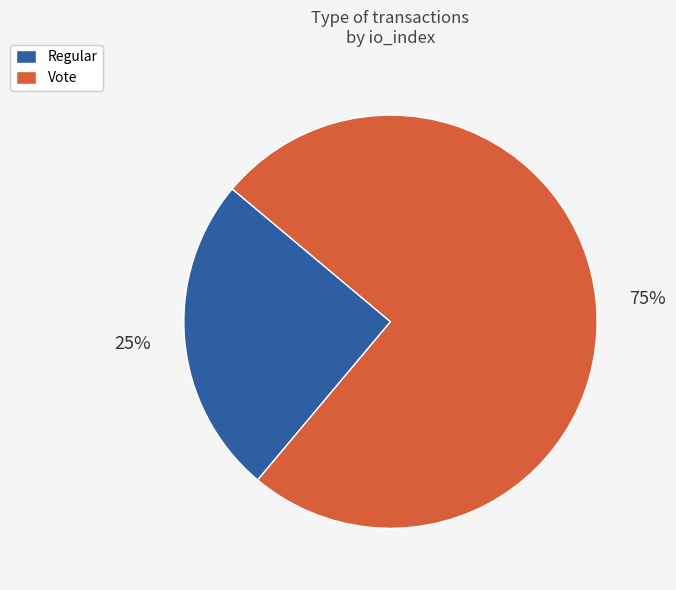

How many segments does this pie chart have?

2